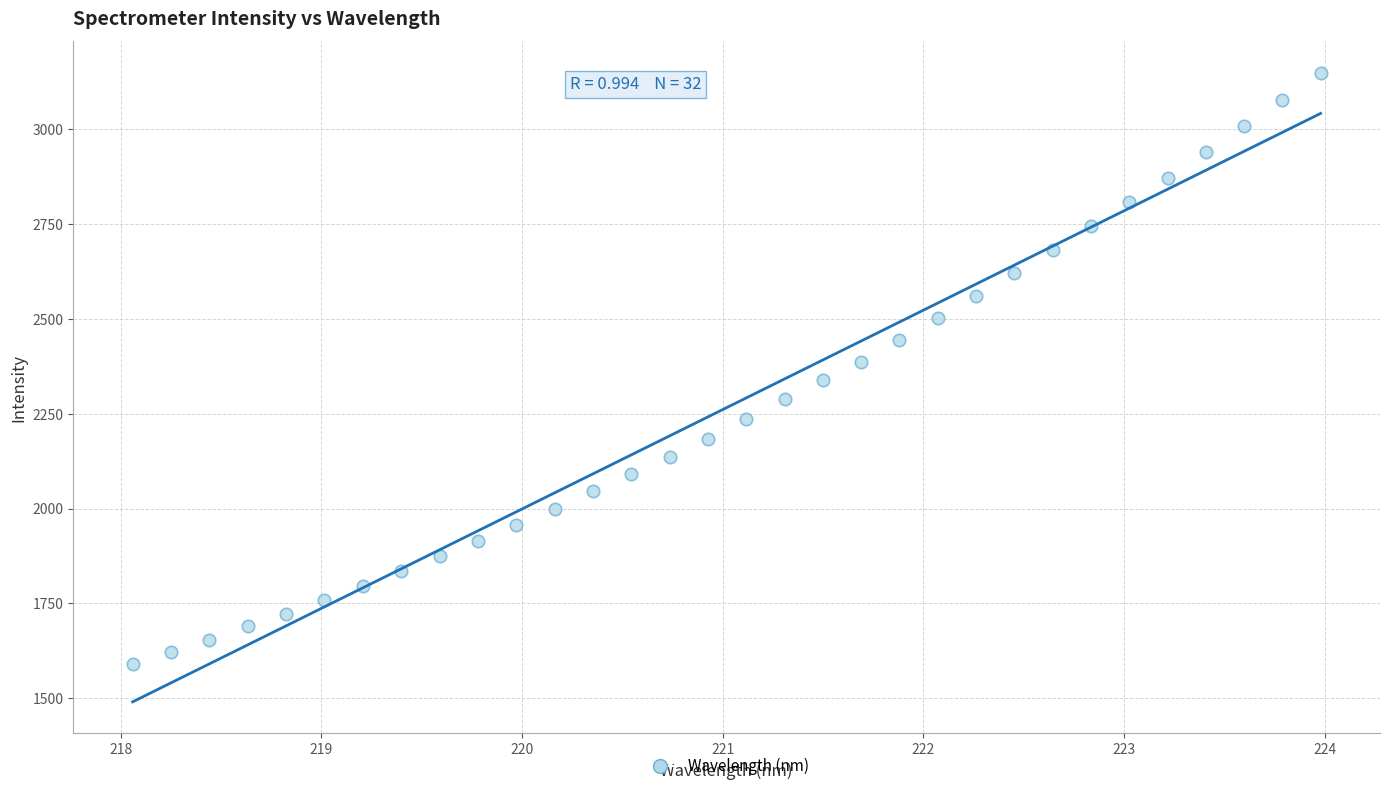

What is the range of Y values (max minus min)?

1557.3